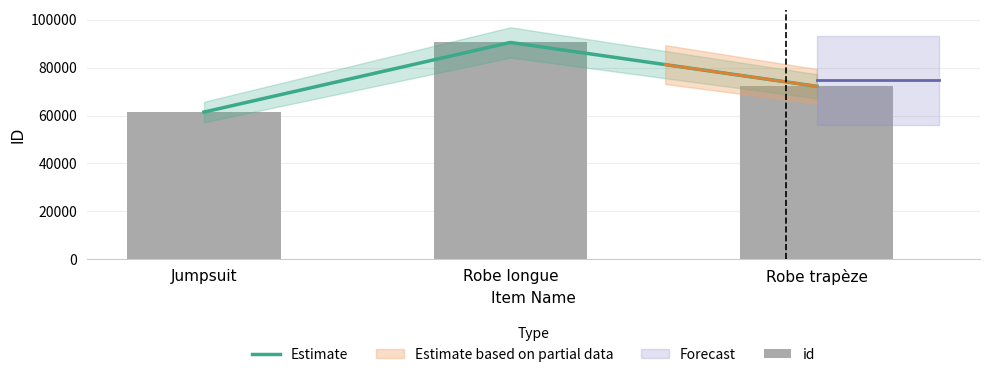

Approximately how many times larger is the value at Jumpsuit compared to Robe longue?

0.7